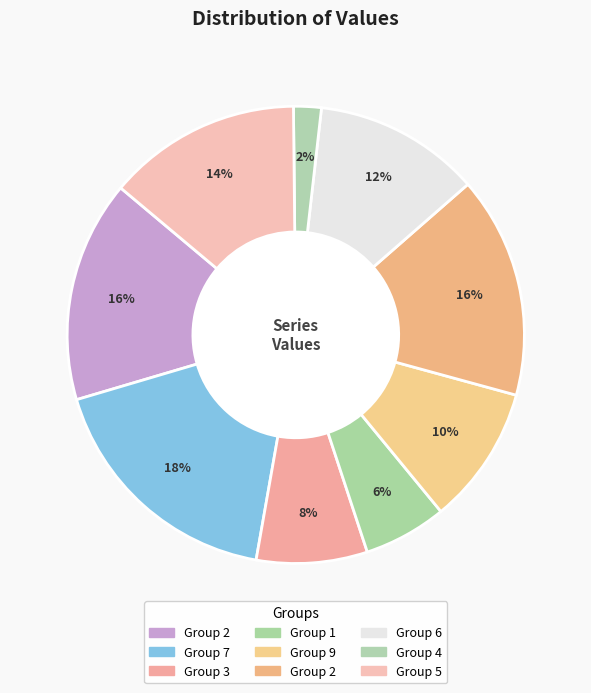

How many segments does this pie chart have?

9